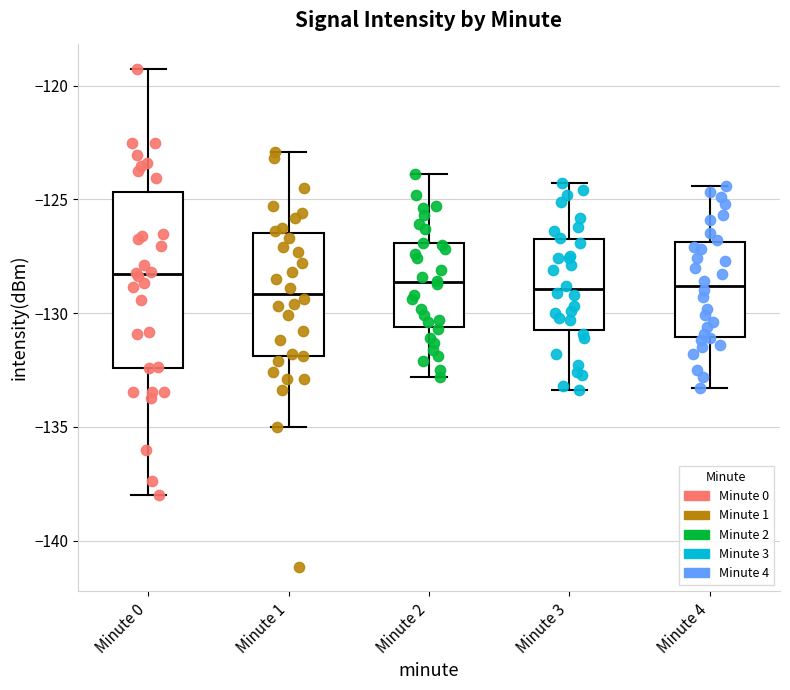

Where is the upper edge of the box for Minute 1 on the y-axis? The values are not printed on the chart, so give them approximately, as read against the axis.

-126.5